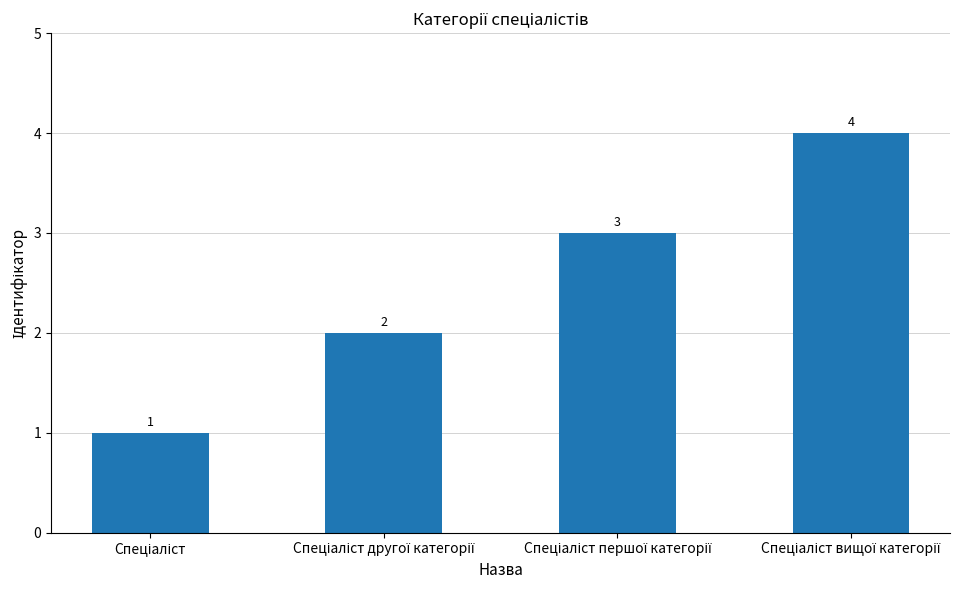

What is the sum of all values?

10